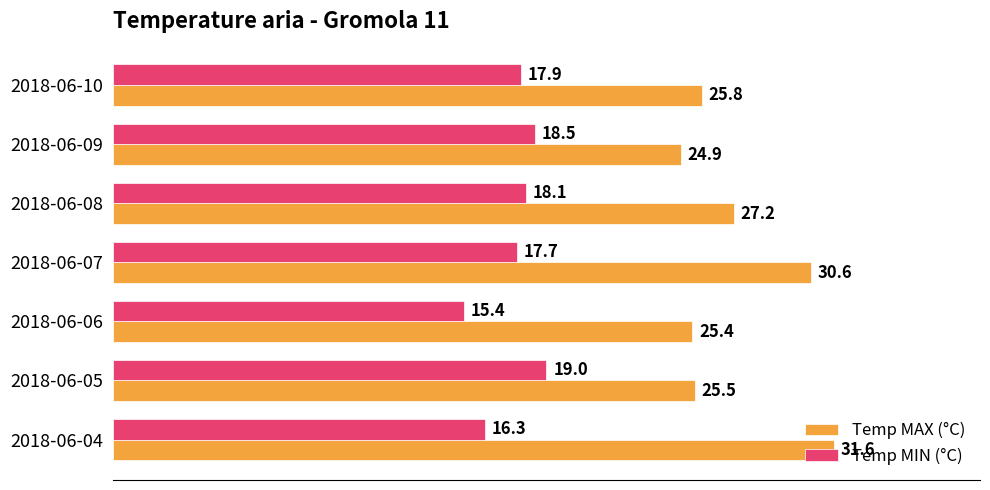

The Temp MAX (°C) series shows 35.8 at 2018-06-09. True or false?

False